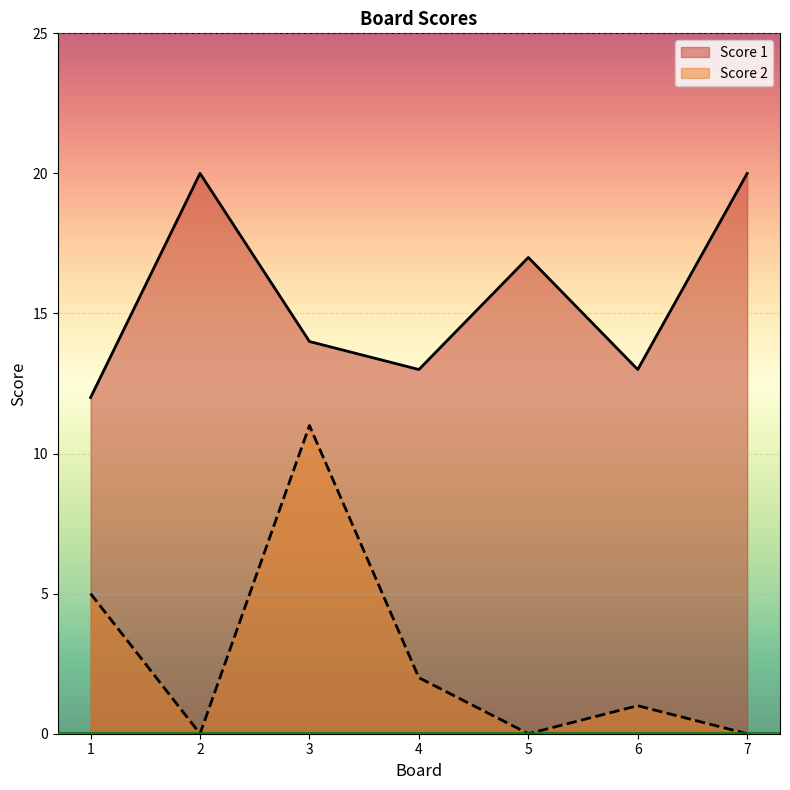

Is the value of Score 2 at 5 greater than the value of Score 1 at 6?

No